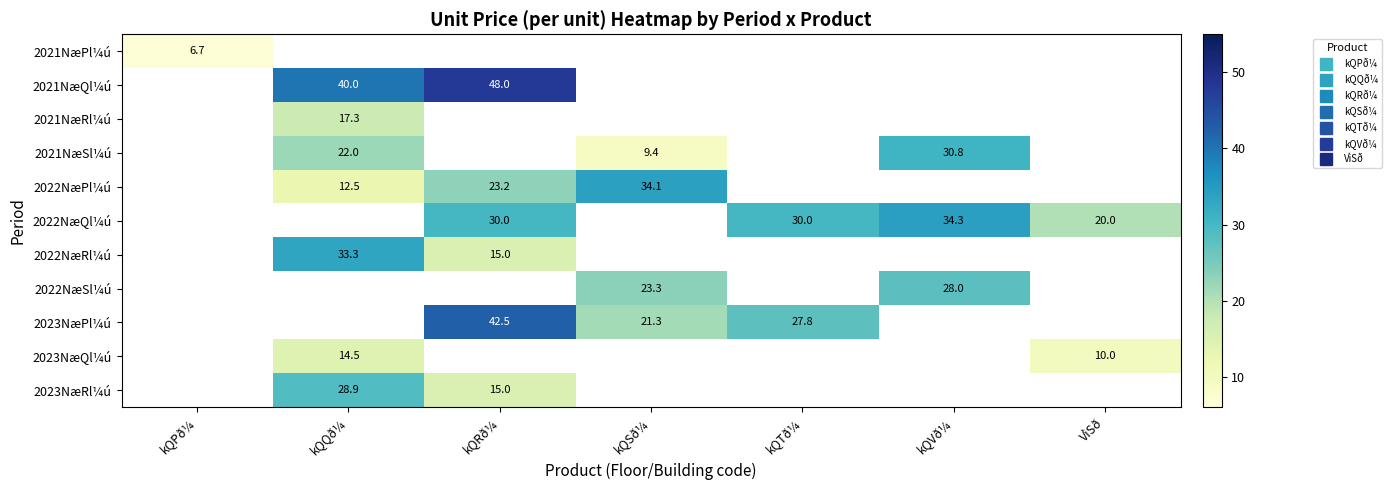

The 2021NæSl¼ú series shows 34.3 at kQQð¼. True or false?

False